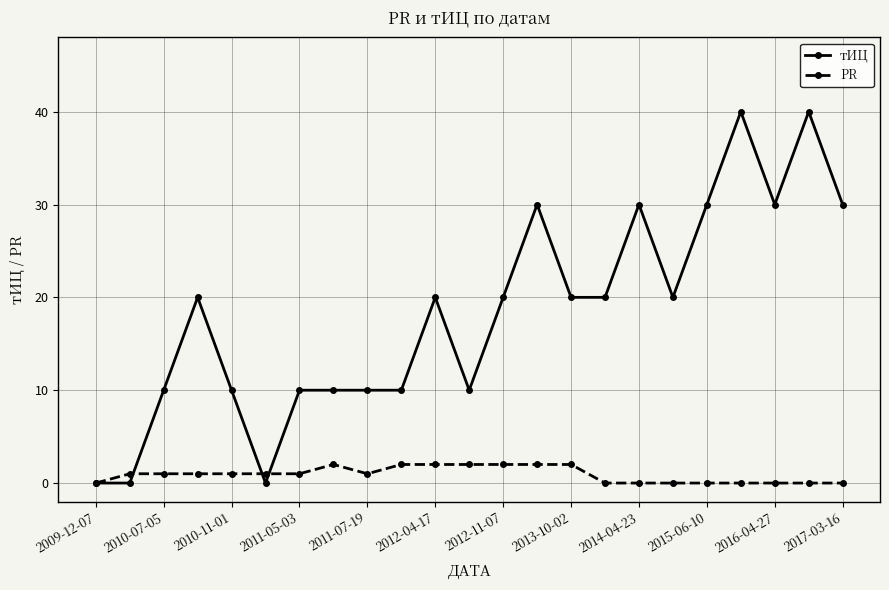

Which series has the widest spread of values?

тИЦ